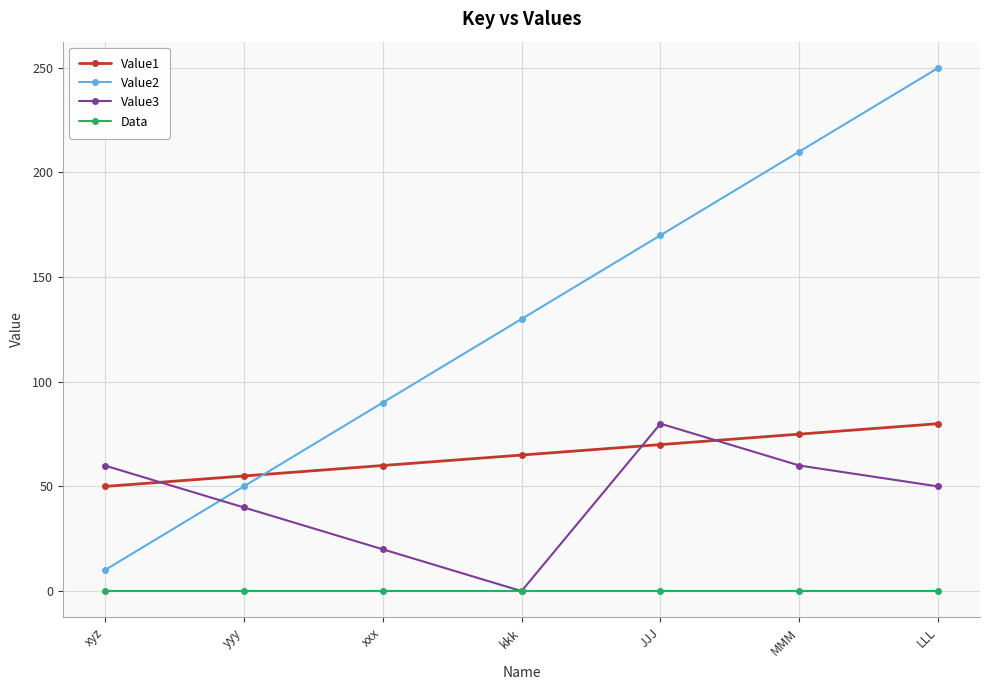

What is the difference between the highest and lowest values at MMM?

210